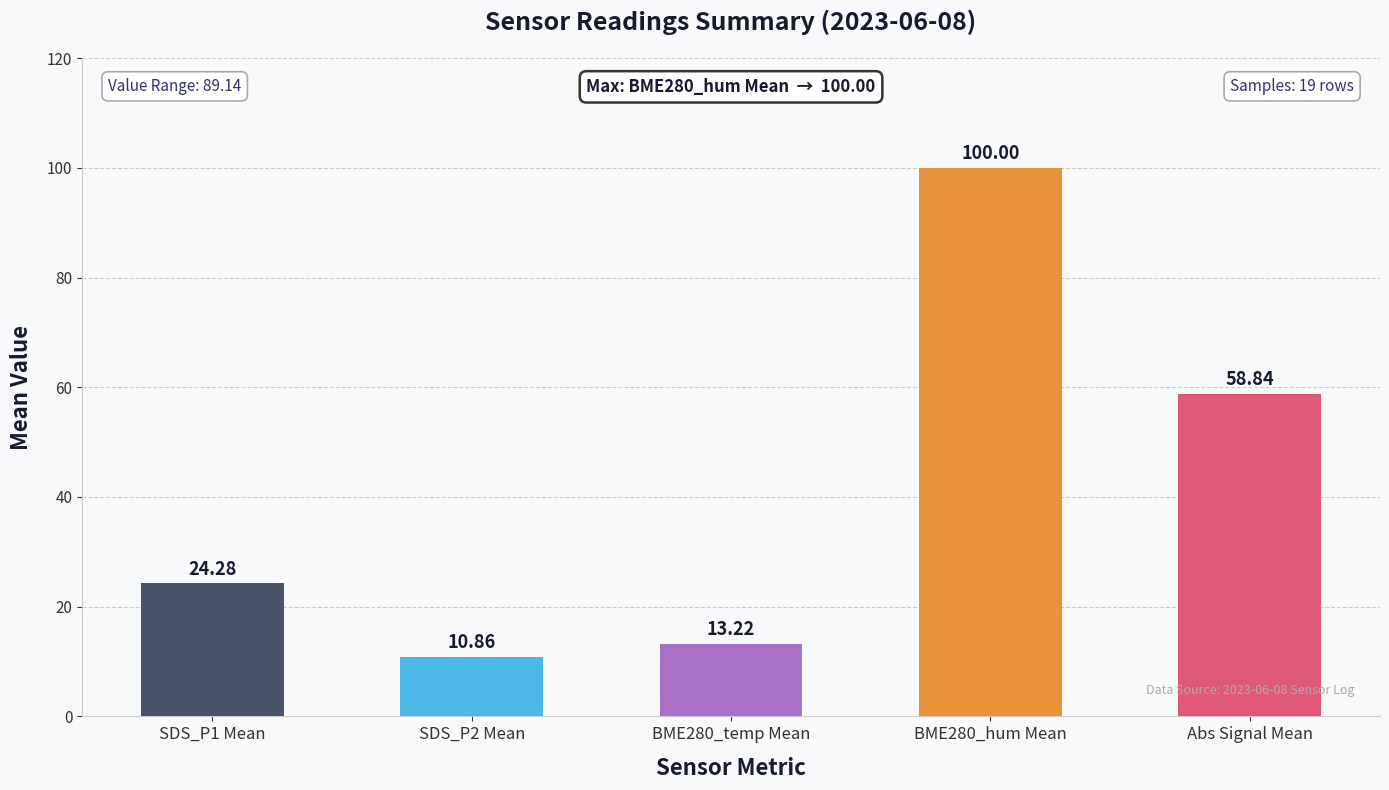

Are the bars grouped side by side (vs. stacked)?

No